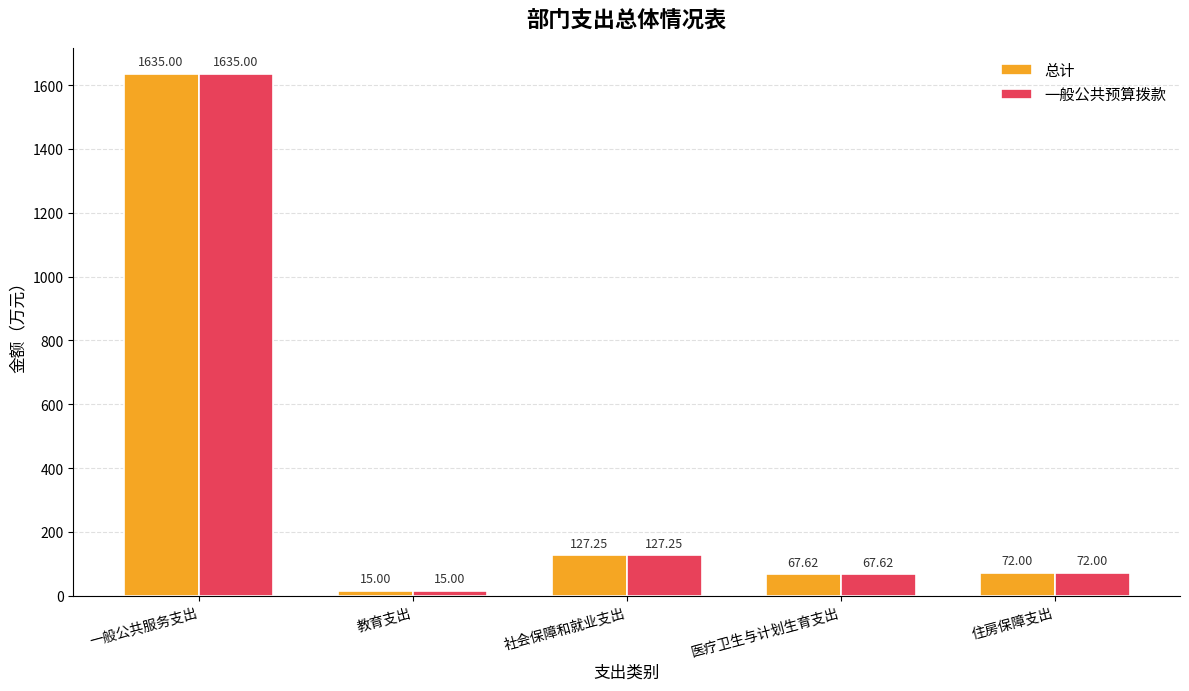

How many groups of bars are there?

5